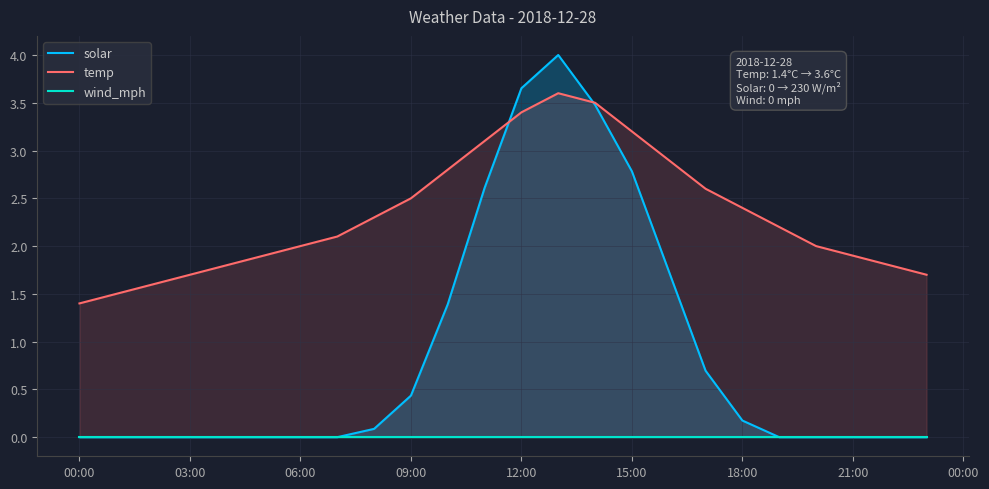

At which label does temp reach its minimum?

00:00